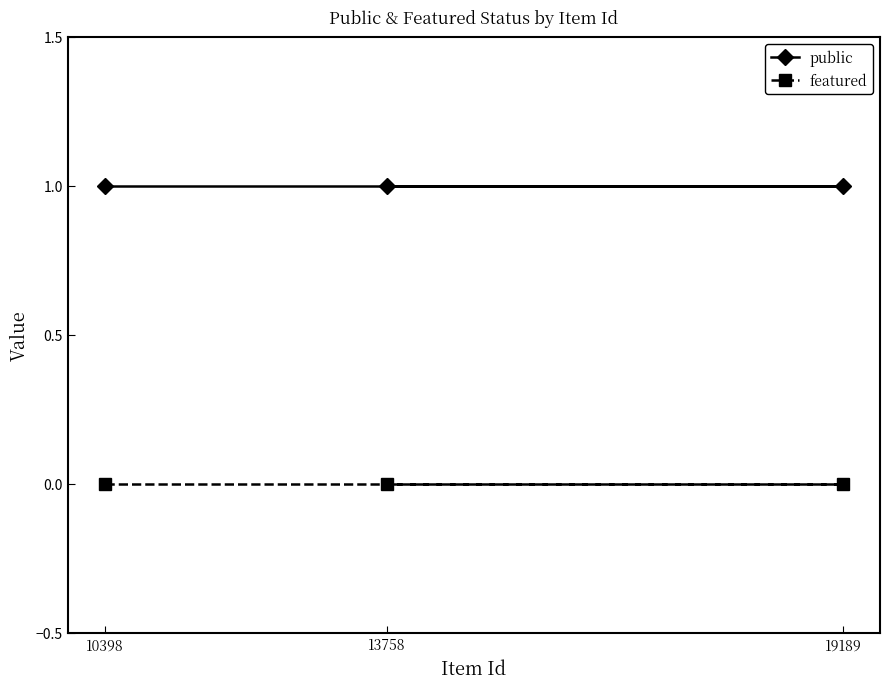

What is the greatest value displayed?

1